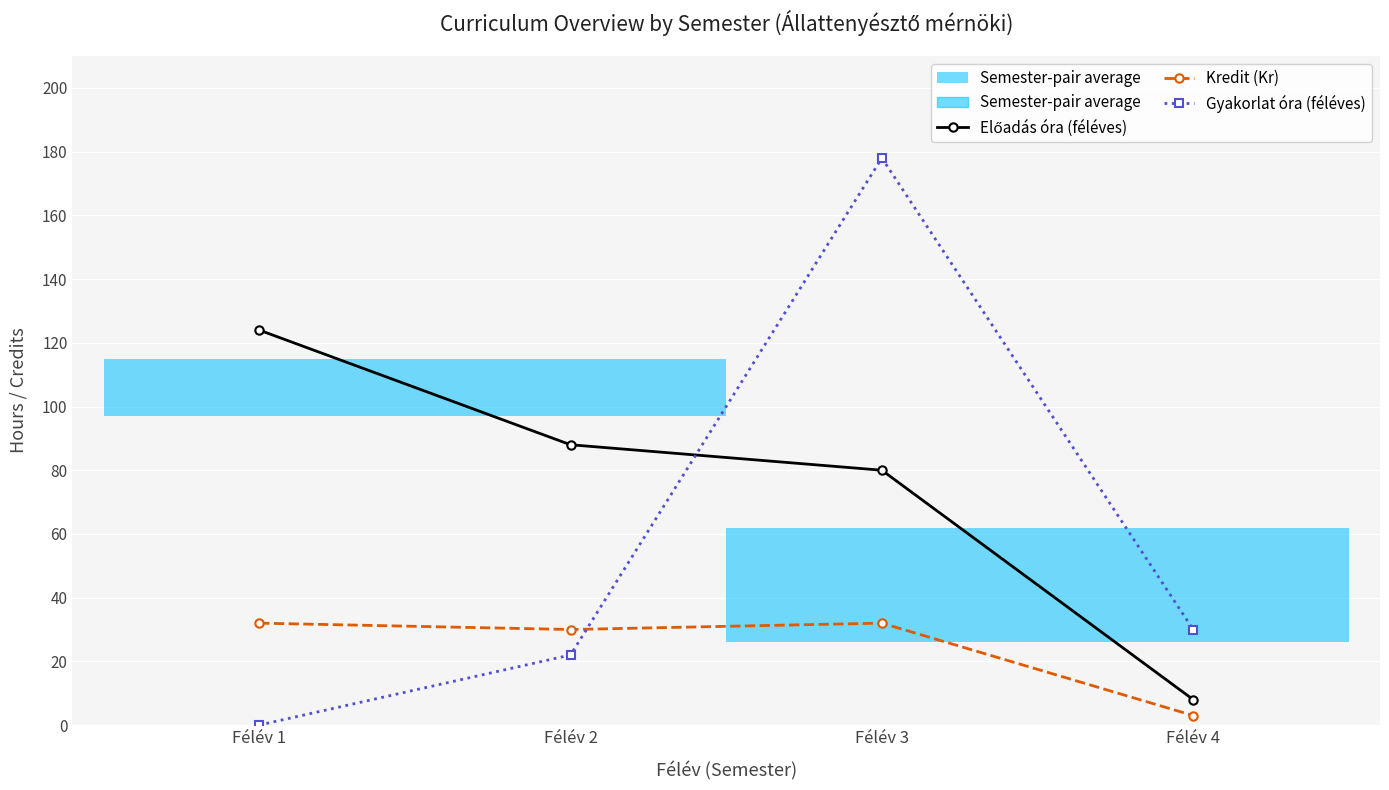

The value of Gyakorlat óra (féléves) at Félév 3 is 297. True or false?

False